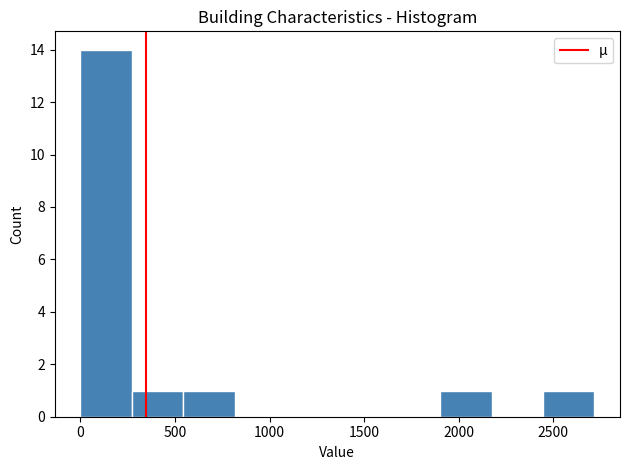

How tall is the bar that spans 250 to 550 on the x-axis? Neither the bar edges nor the heights are printed on the chart, so give them approximately, as read against the axes.

1